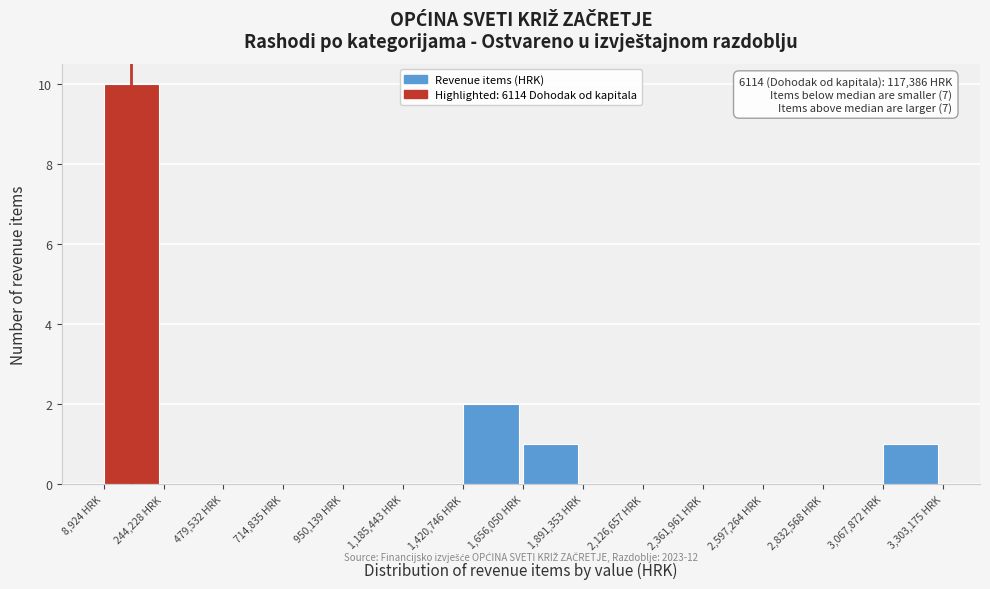

Over which range of the x-axis is the bar tallest?

0 to 250000